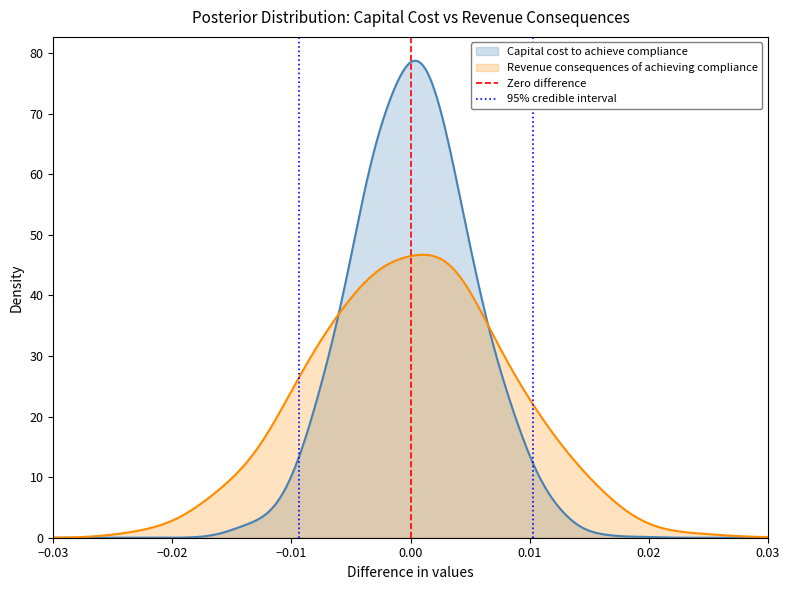

How many lines are shown in the chart?

2